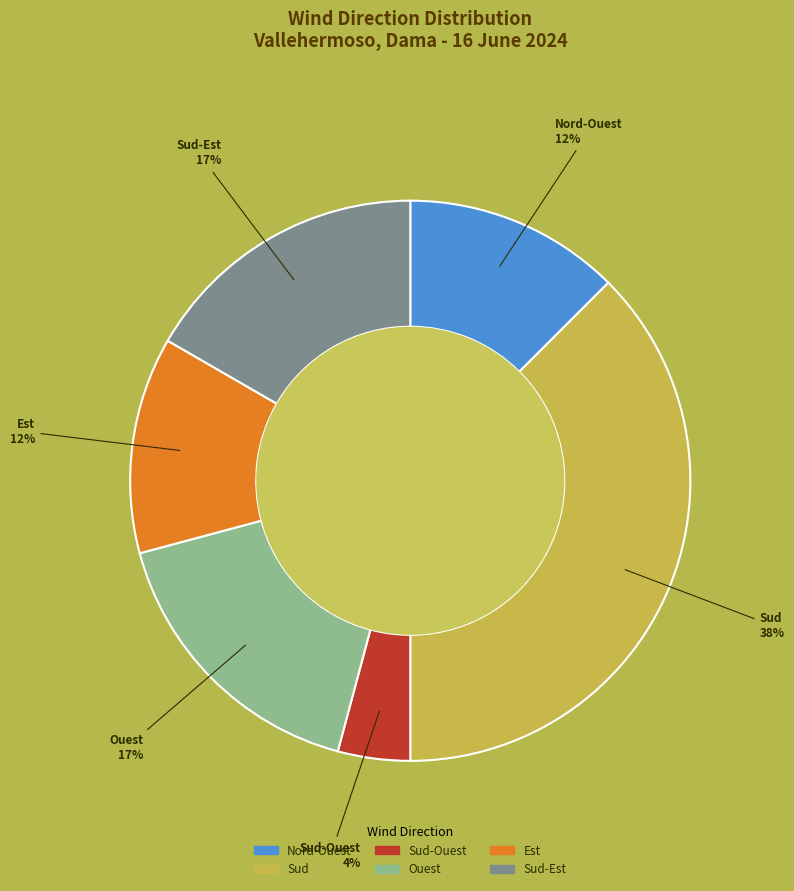

To the nearest percent, what percentage of the pie is Sud-Ouest?

4%